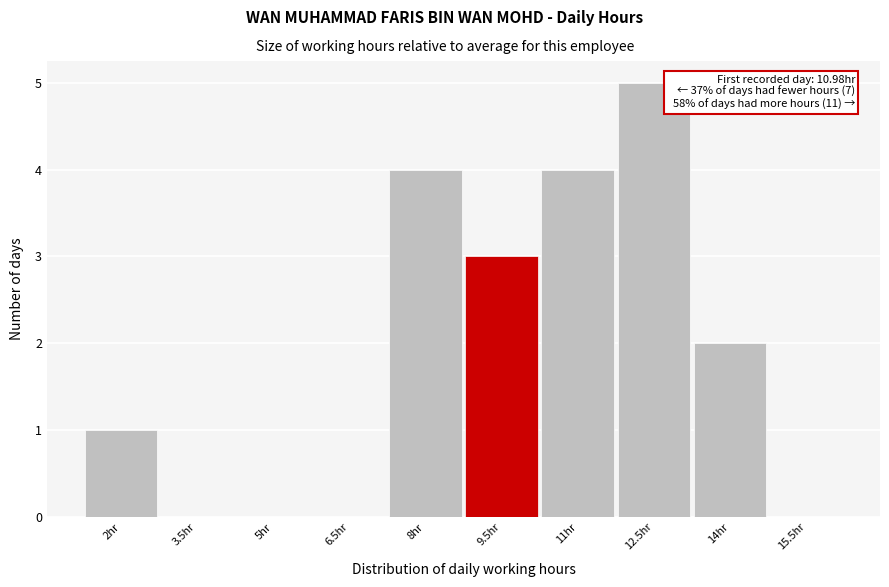

Reading left to right, extract all data points from this chart.

2hr=1	3.5hr=0	5hr=0	6.5hr=0	8hr=4	9.5hr=3	11hr=4	12.5hr=5	14hr=2	15.5hr=0